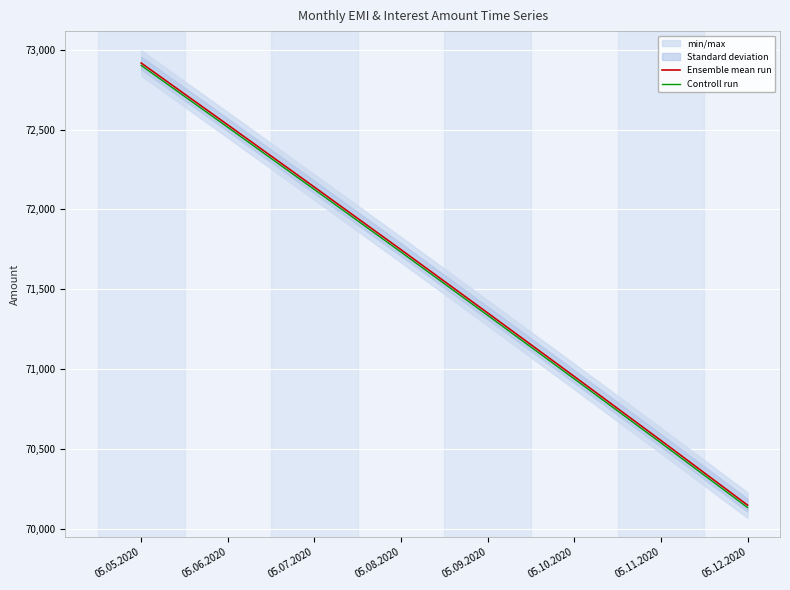

What is the value of the Ensemble mean run point at the 5th from the left?

71351.0